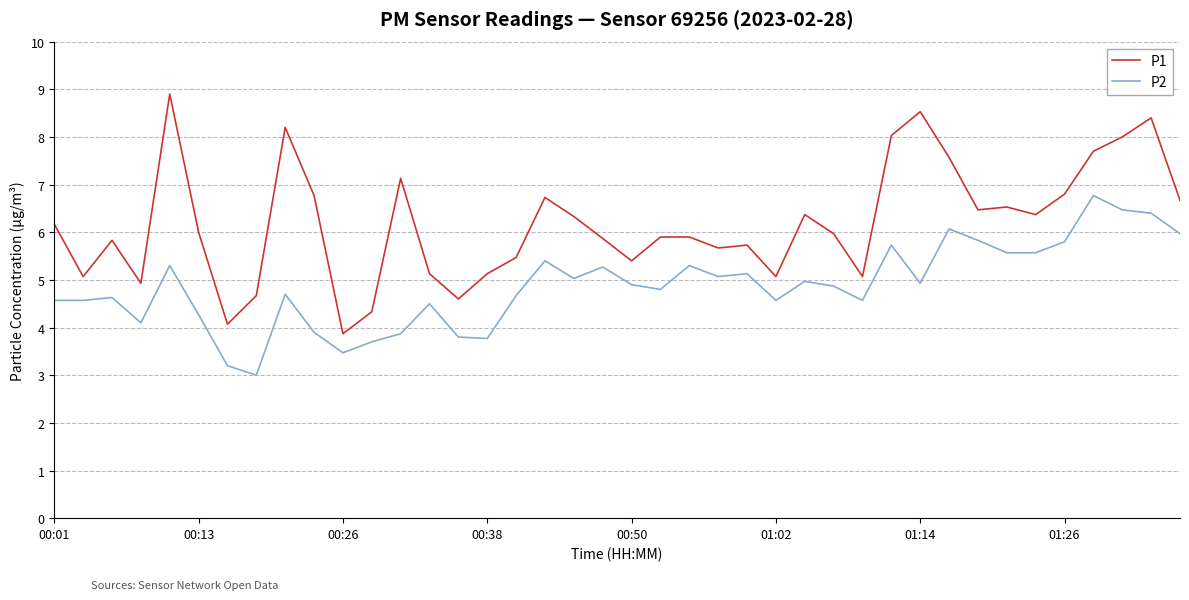

What is the difference between the maximum and minimum values in the P2 series?

3.8